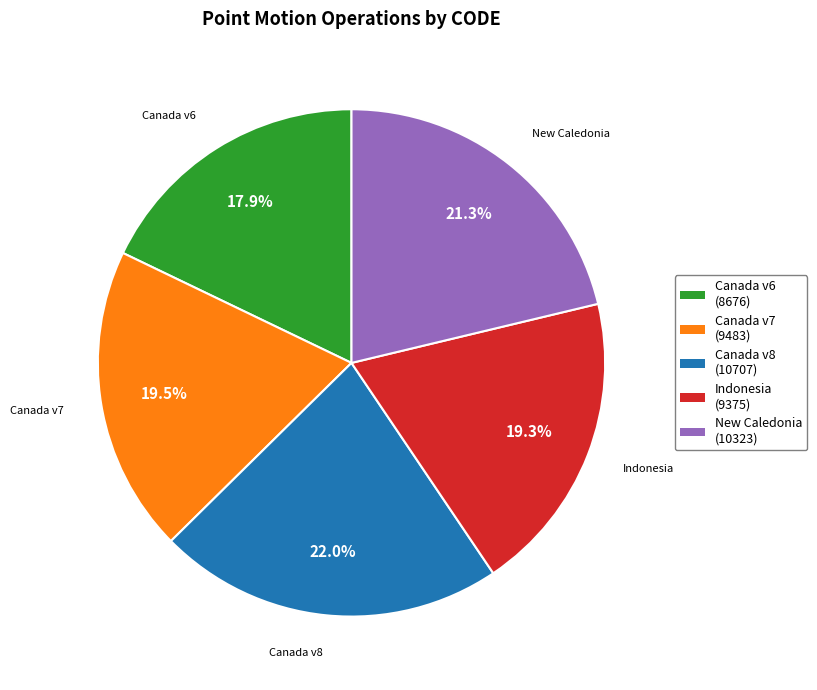

Does any single category account for the majority?

No